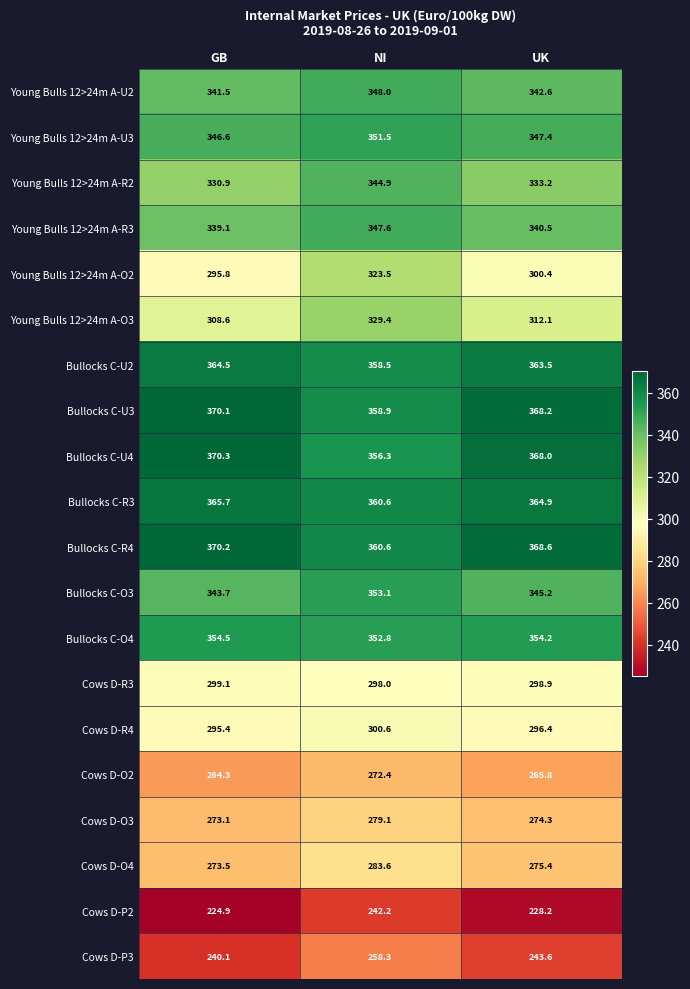

How many series are shown in this chart?

20